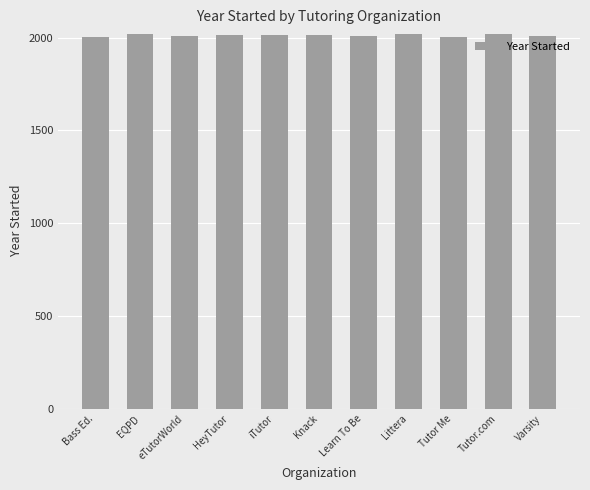

What is the minimum value shown in the chart?

2001